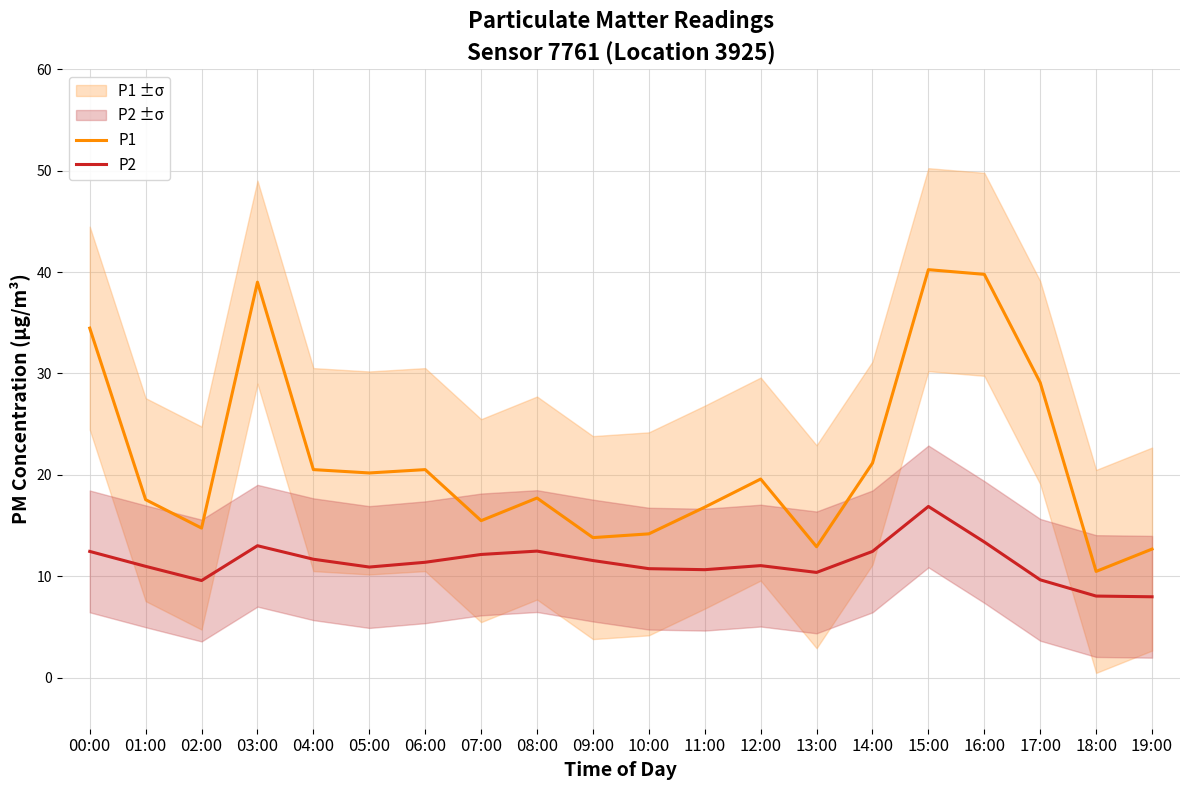

How many data points in P2 are above 11?

11